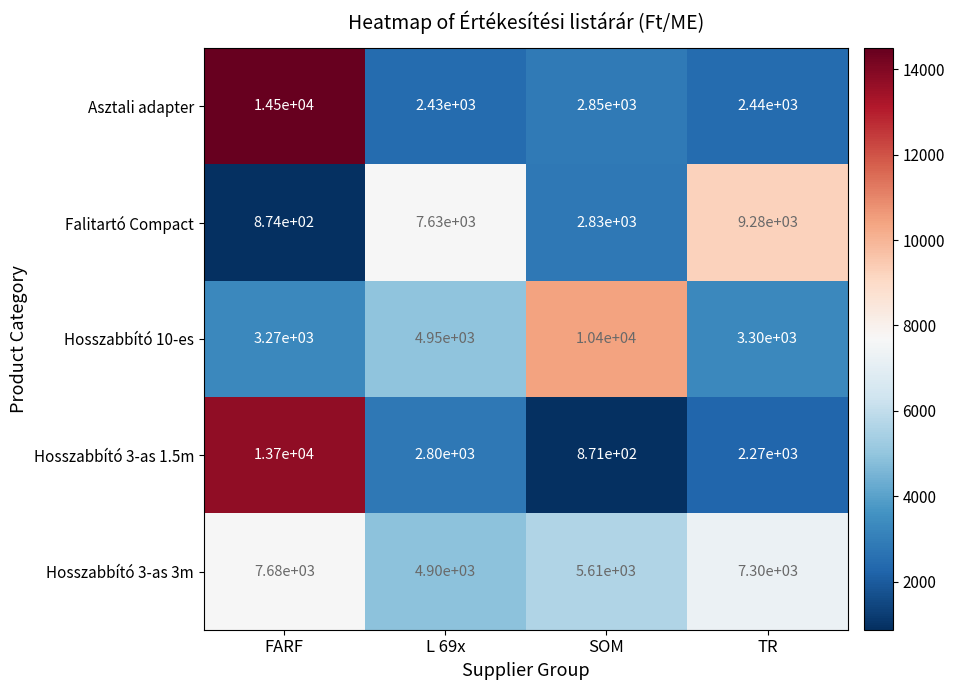

True or false: Hosszabbító 10-es has a value of 10400 at SOM.

True